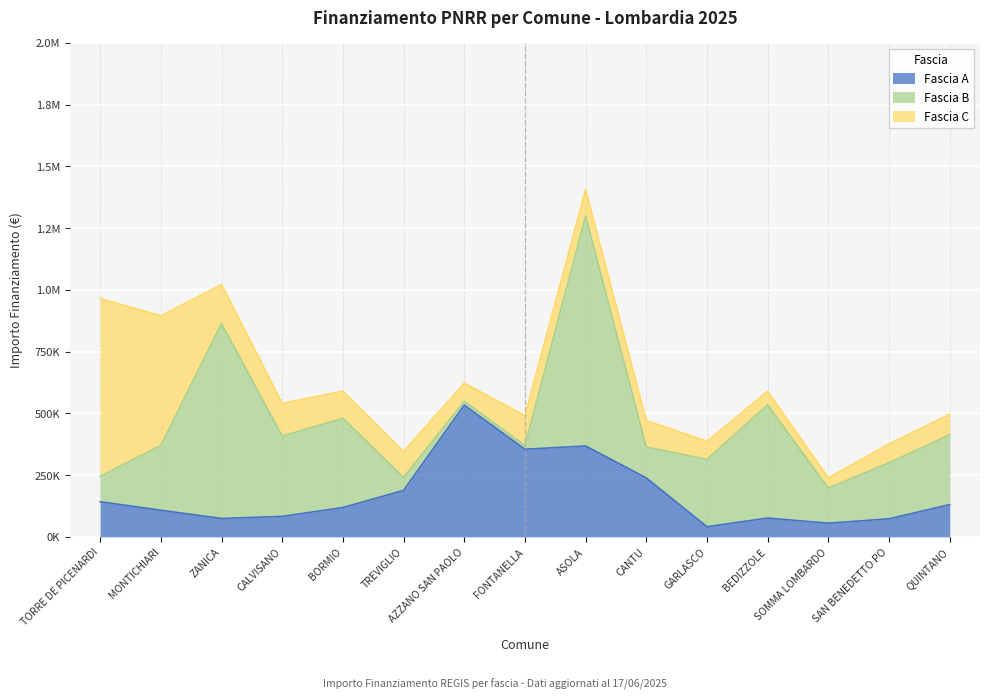

Where is the first local maximum for Fascia A?

AZZANO SAN PAOLO